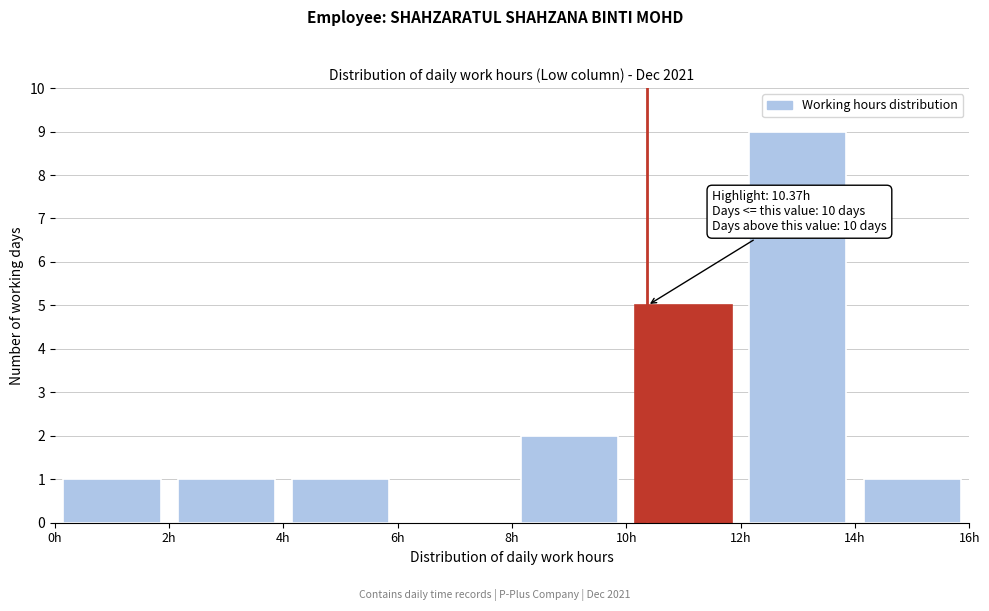

Over which range of the x-axis is the bar tallest?

12 to 14